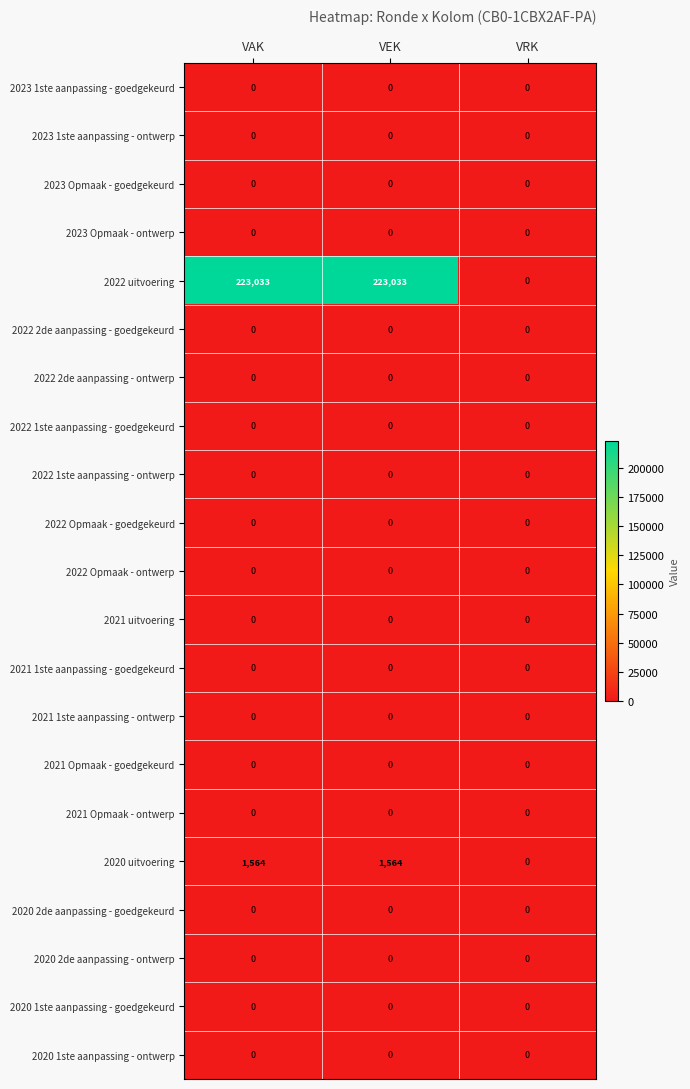

At how many categories does at least one series exceed 175735?

2